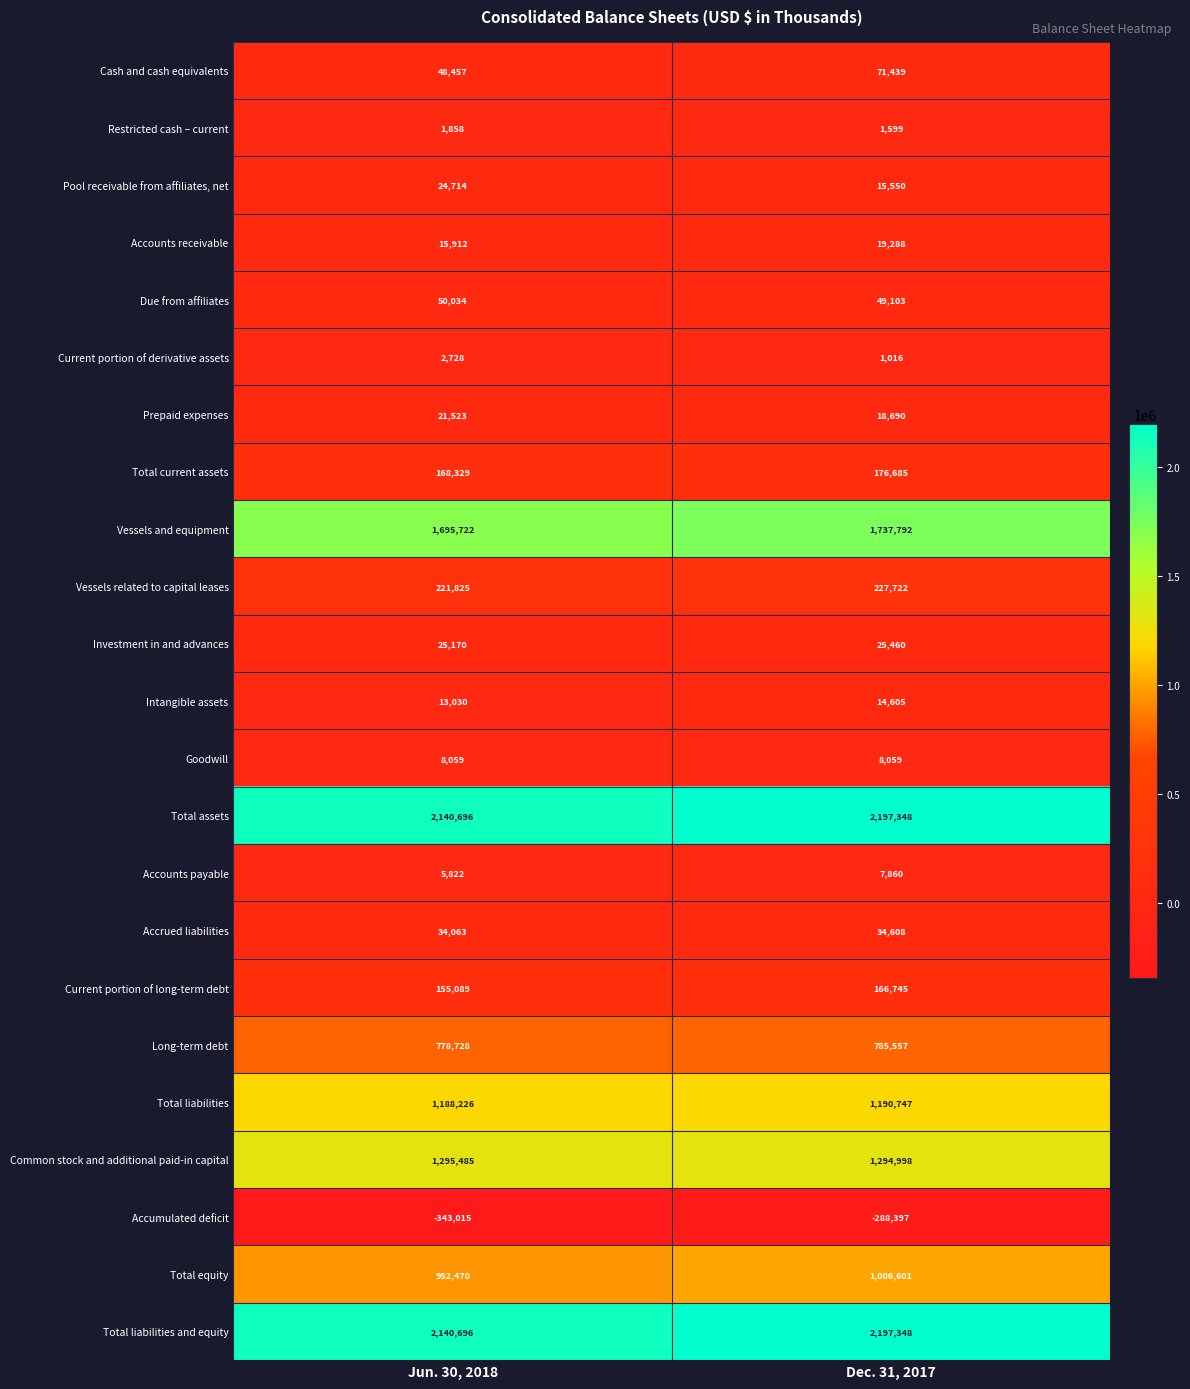

Where is Accrued liabilities nearest to the value 34335?

Jun. 30, 2018